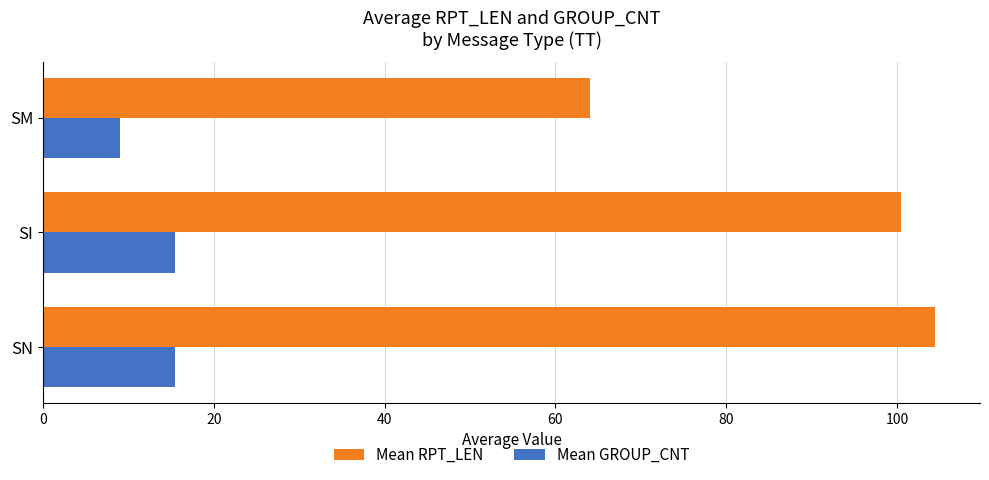

What is the average value of the Mean GROUP_CNT series?

13.3